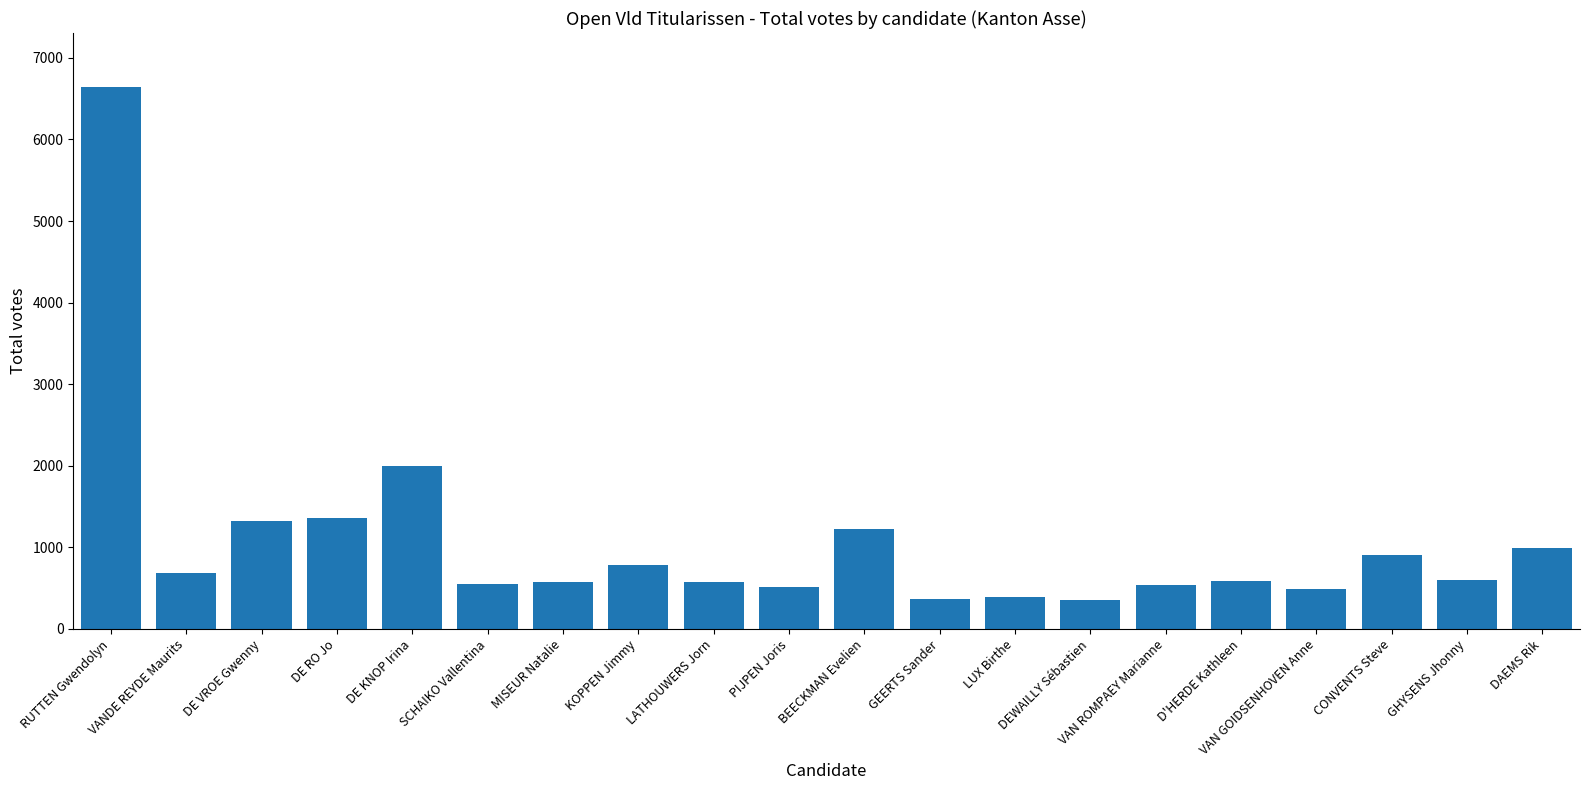

What is the ratio of the value at LUX Birthe to the value at CONVENTS Steve?

0.4